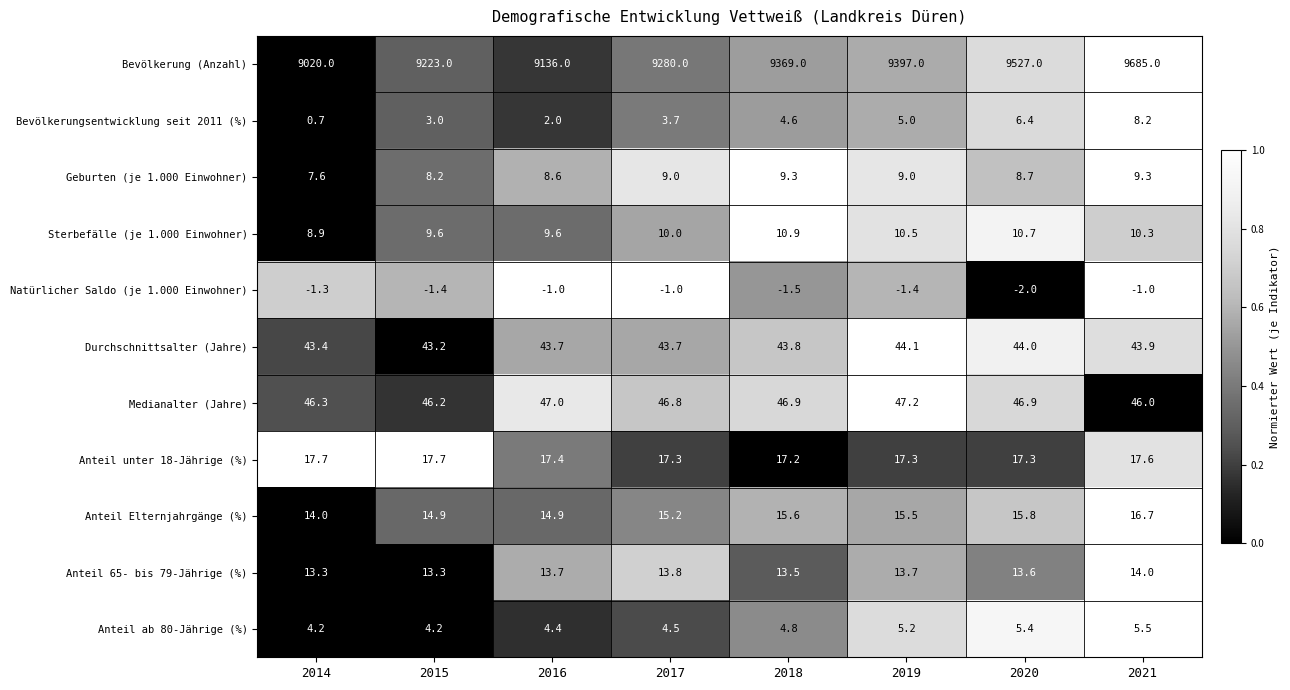

Which series changed the most between 2020 and 2021?

Bevölkerung (Anzahl)